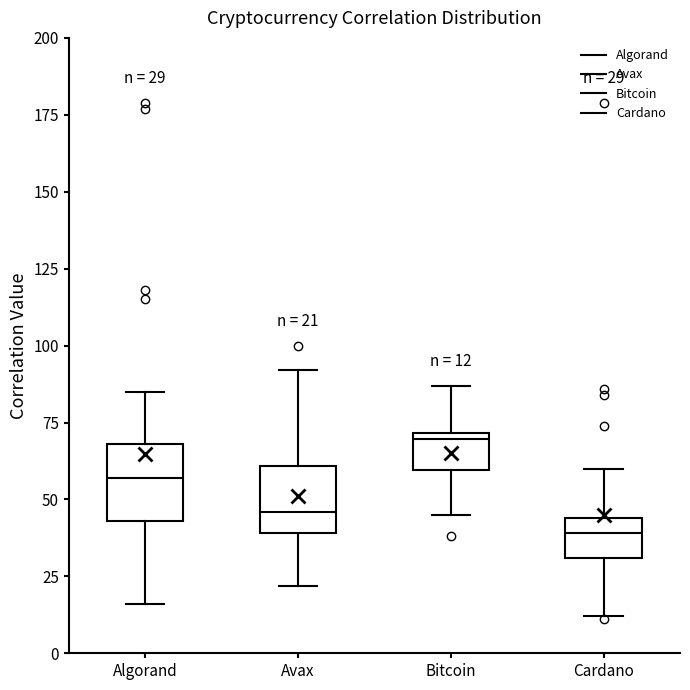

Which box has the highest median line?

Bitcoin